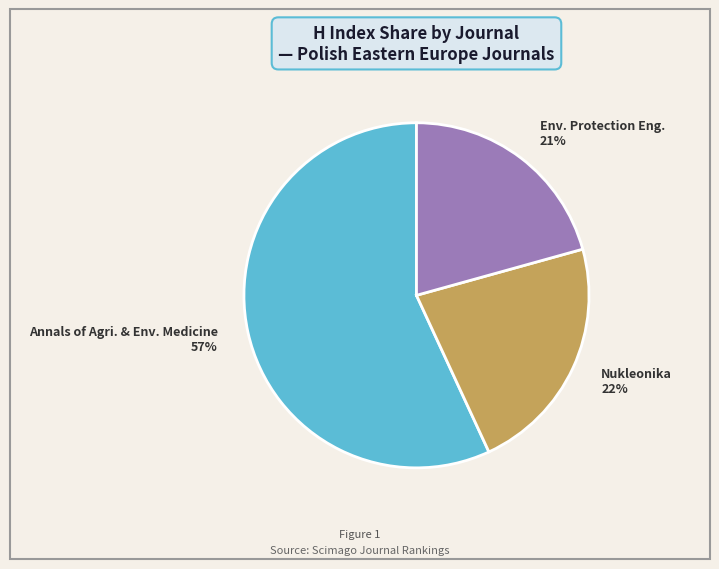

What is the largest slice in the pie chart?

Annals of Agri. & Env. Medicine